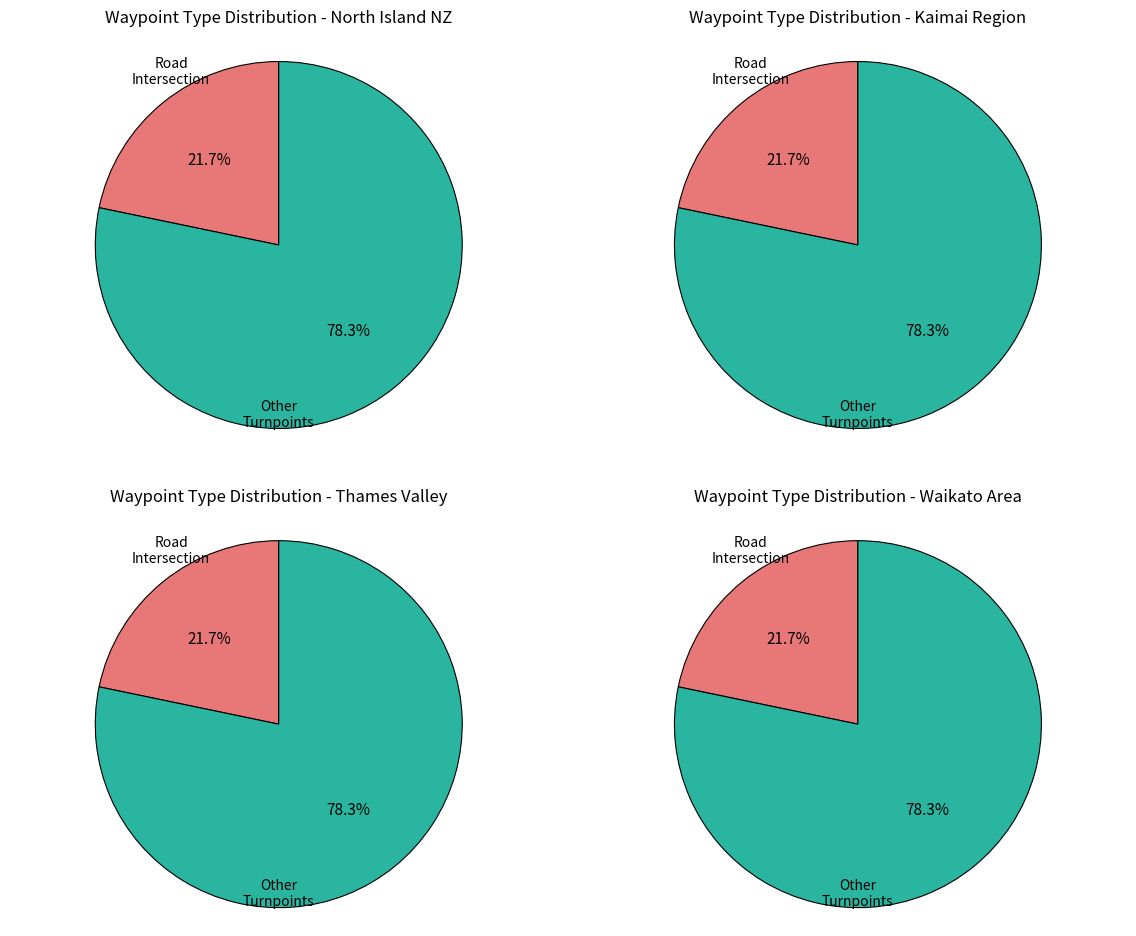

True or false: Road Intersection accounts for 22% of the total.

True